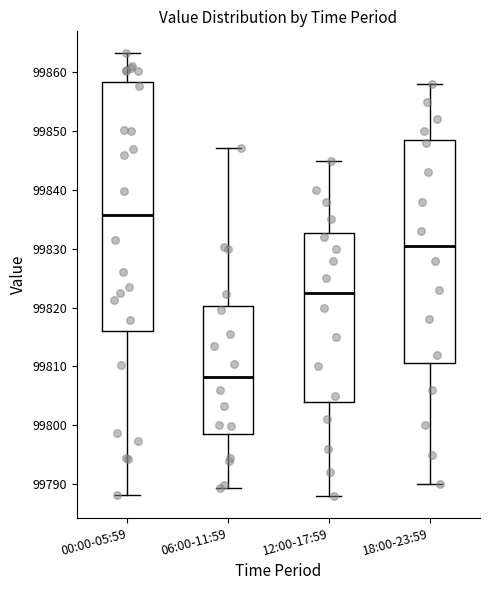

Where does the lower whisker of the box for 00:00-05:59 end on the y-axis? The values are not printed on the chart, so give them approximately, as read against the axis.

99788